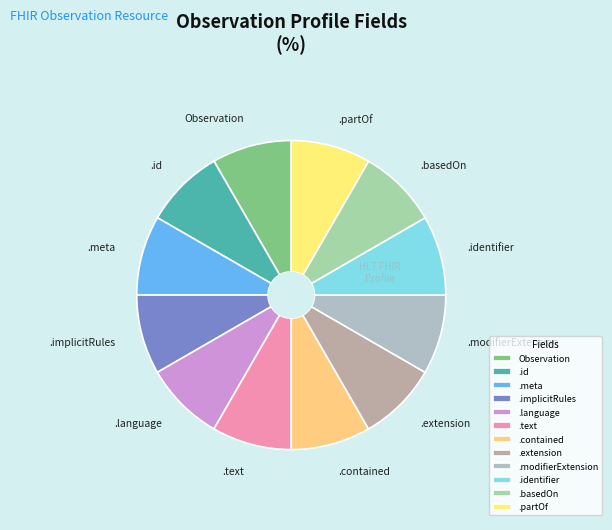

Does any single category account for the majority?

No